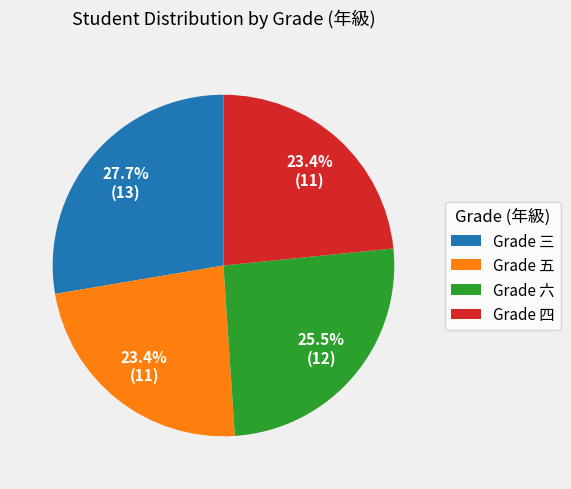

Is there any slice that represents more than half of the pie?

No